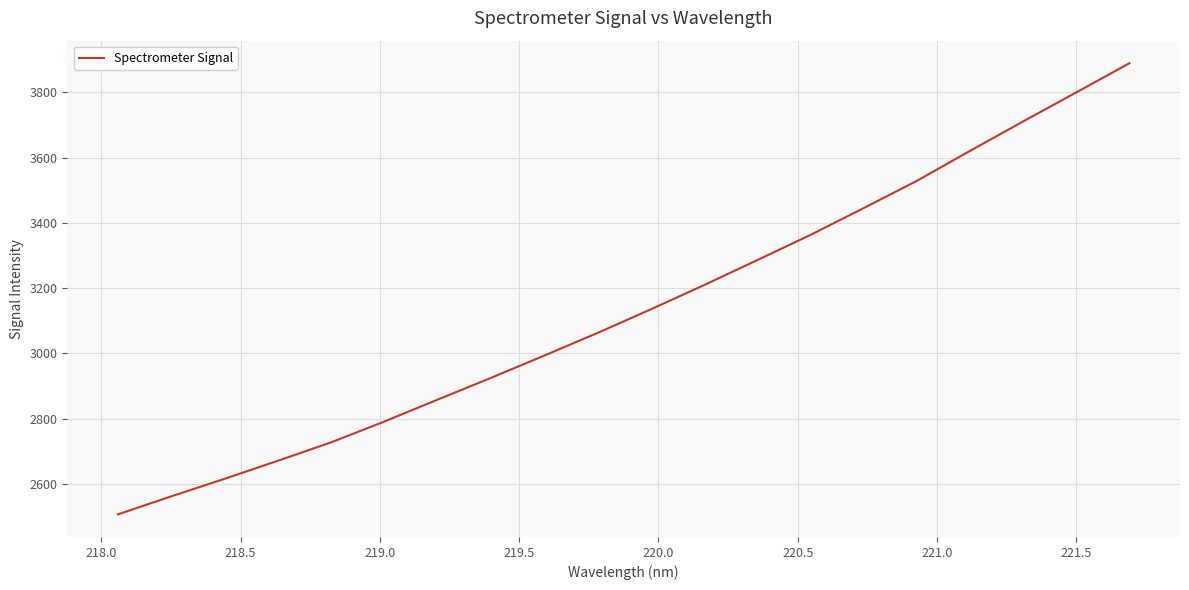

What is the minimum value shown in the chart?

2507.0